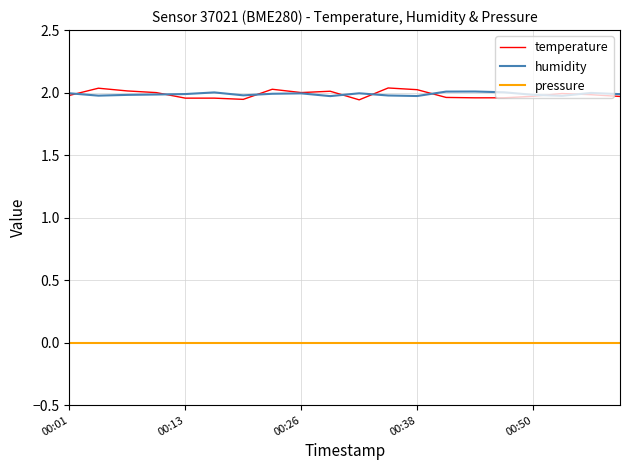

Does the chart have visible grid lines?

Yes